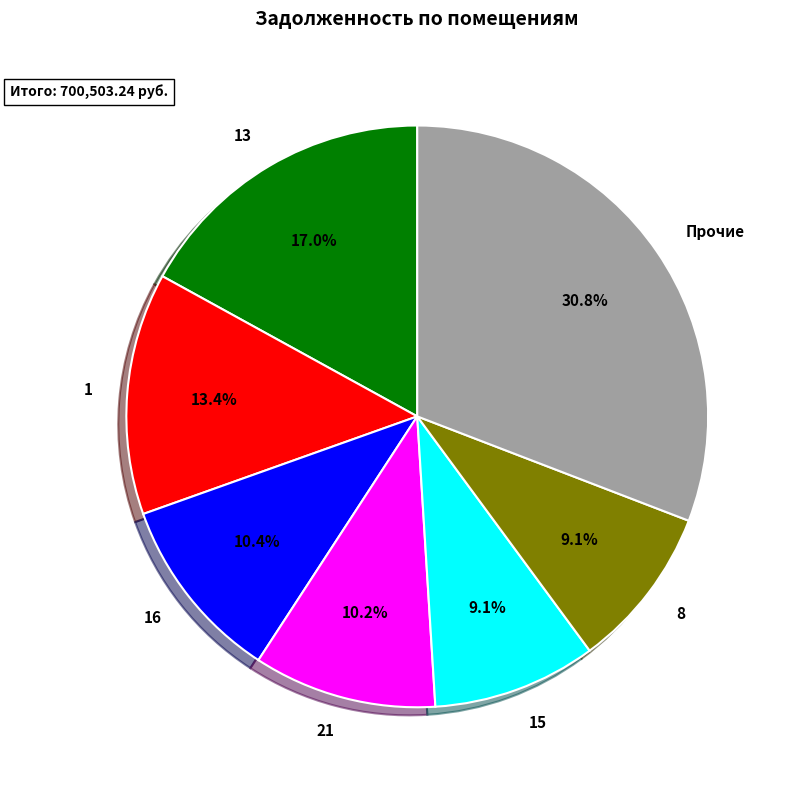

Do 8 and 15 together represent more than half of the pie?

No